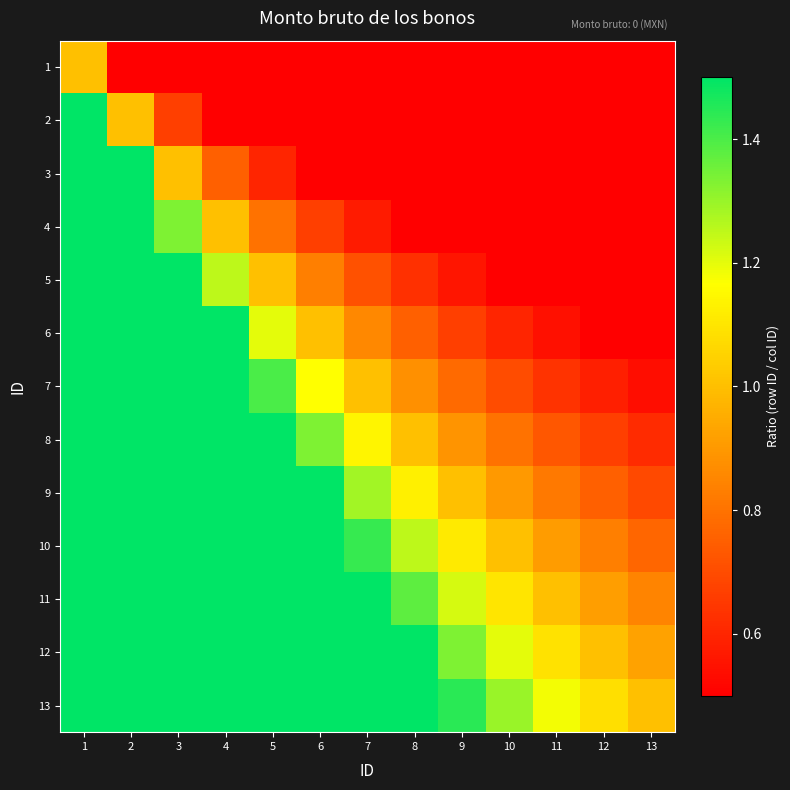

Reading left to right, list all the values displayed in this chart.

1: 1=1.0	2=0.5	3=0.3	4=0.2	5=0.2	6=0.2	7=0.1	8=0.1	9=0.1	10=0.1	11=0.1	12=0.1	13=0.1
2: 1=2.0	2=1.0	3=0.7	4=0.5	5=0.4	6=0.3	7=0.3	8=0.2	9=0.2	10=0.2	11=0.2	12=0.2	13=0.2
3: 1=3.0	2=1.5	3=1.0	4=0.8	5=0.6	6=0.5	7=0.4	8=0.4	9=0.3	10=0.3	11=0.3	12=0.2	13=0.2
4: 1=4.0	2=2.0	3=1.3	4=1.0	5=0.8	6=0.7	7=0.6	8=0.5	9=0.4	10=0.4	11=0.4	12=0.3	13=0.3
5: 1=5.0	2=2.5	3=1.7	4=1.2	5=1.0	6=0.8	7=0.7	8=0.6	9=0.6	10=0.5	11=0.5	12=0.4	13=0.4
6: 1=6.0	2=3.0	3=2.0	4=1.5	5=1.2	6=1.0	7=0.9	8=0.8	9=0.7	10=0.6	11=0.5	12=0.5	13=0.5
7: 1=7.0	2=3.5	3=2.3	4=1.8	5=1.4	6=1.2	7=1.0	8=0.9	9=0.8	10=0.7	11=0.6	12=0.6	13=0.5
8: 1=8.0	2=4.0	3=2.7	4=2.0	5=1.6	6=1.3	7=1.1	8=1.0	9=0.9	10=0.8	11=0.7	12=0.7	13=0.6
9: 1=9.0	2=4.5	3=3.0	4=2.2	5=1.8	6=1.5	7=1.3	8=1.1	9=1.0	10=0.9	11=0.8	12=0.8	13=0.7
10: 1=10.0	2=5.0	3=3.3	4=2.5	5=2.0	6=1.7	7=1.4	8=1.2	9=1.1	10=1.0	11=0.9	12=0.8	13=0.8
11: 1=11.0	2=5.5	3=3.7	4=2.8	5=2.2	6=1.8	7=1.6	8=1.4	9=1.2	10=1.1	11=1.0	12=0.9	13=0.8
12: 1=12.0	2=6.0	3=4.0	4=3.0	5=2.4	6=2.0	7=1.7	8=1.5	9=1.3	10=1.2	11=1.1	12=1.0	13=0.9
13: 1=13.0	2=6.5	3=4.3	4=3.2	5=2.6	6=2.2	7=1.9	8=1.6	9=1.4	10=1.3	11=1.2	12=1.1	13=1.0